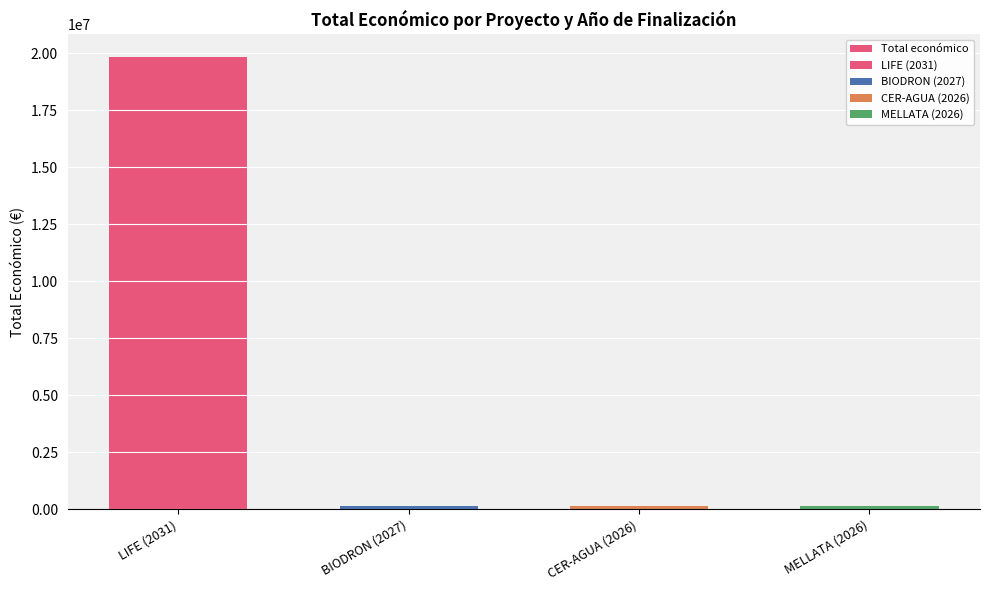

What is the value of the 1st bar from the left?

19829878